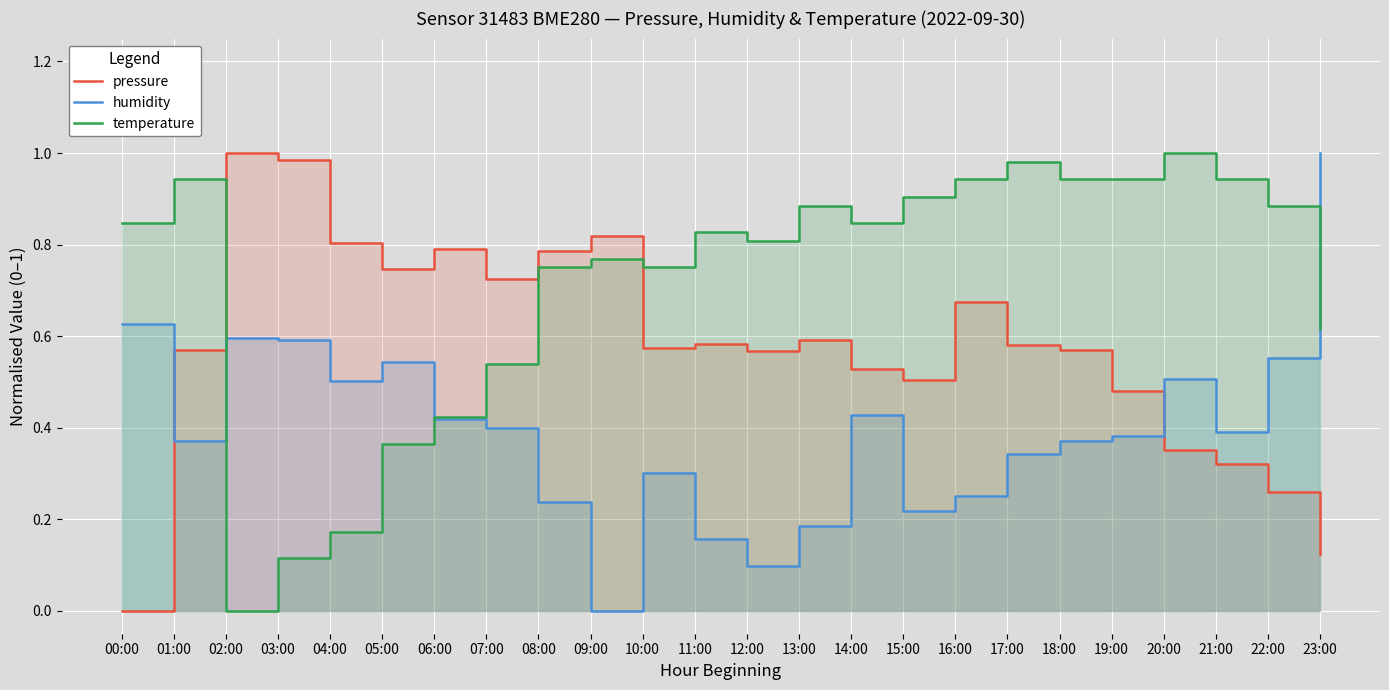

Which category has the lowest value in the pressure series?

00:00